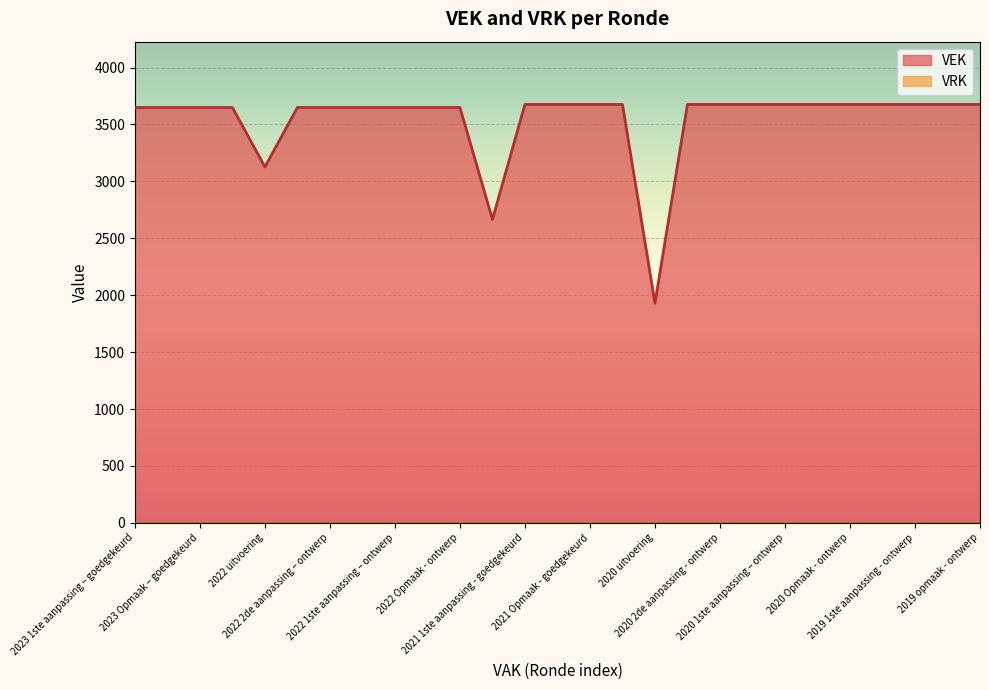

What is the smallest value displayed?

0